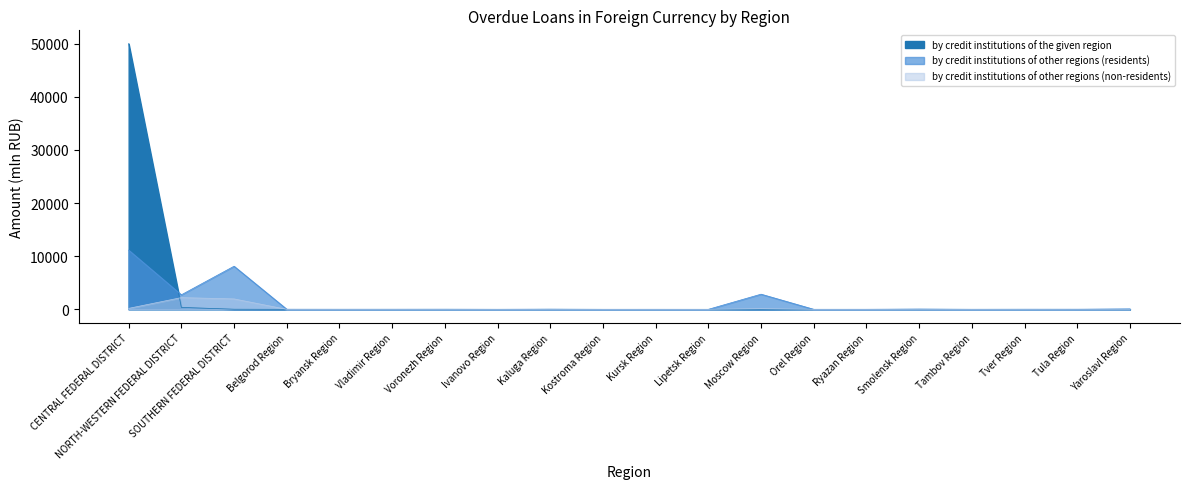

Between which two adjacent categories do by credit institutions of other regions (residents) and by credit institutions of the given region first intersect?

CENTRAL FEDERAL DISTRICT and NORTH-WESTERN FEDERAL DISTRICT